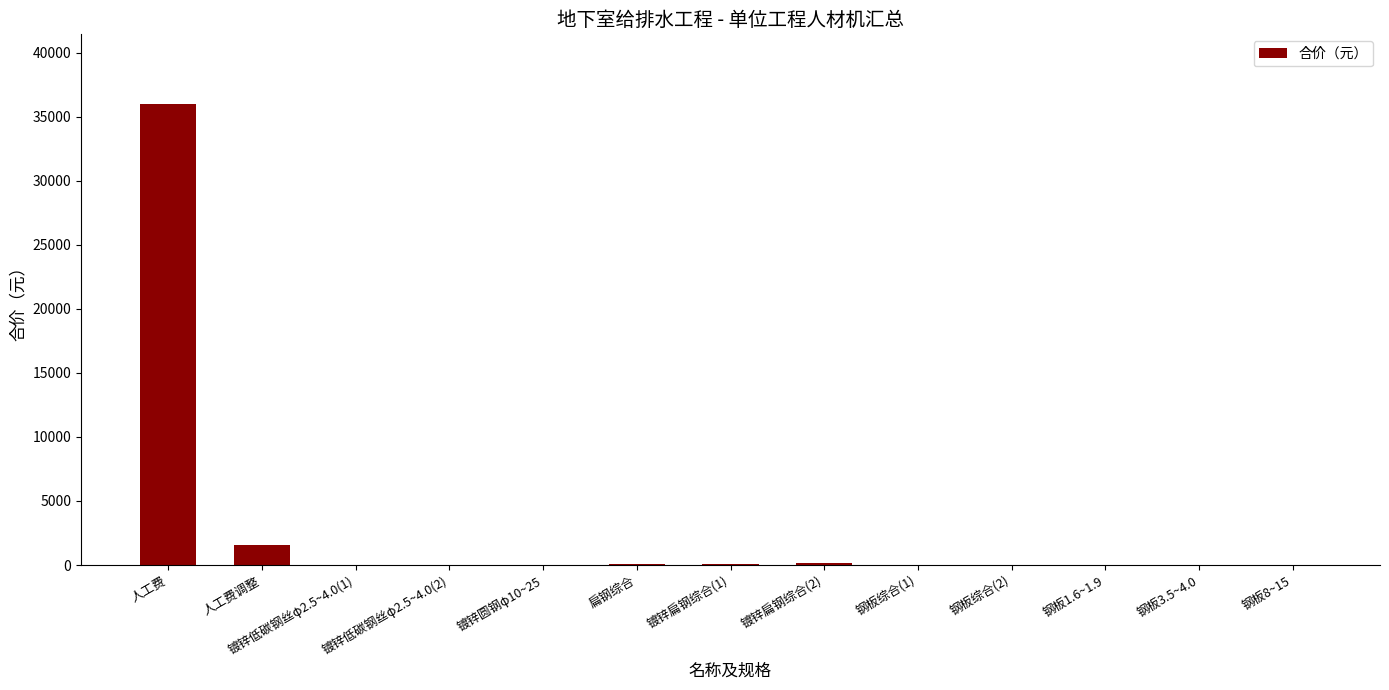

Are the bars horizontal?

No